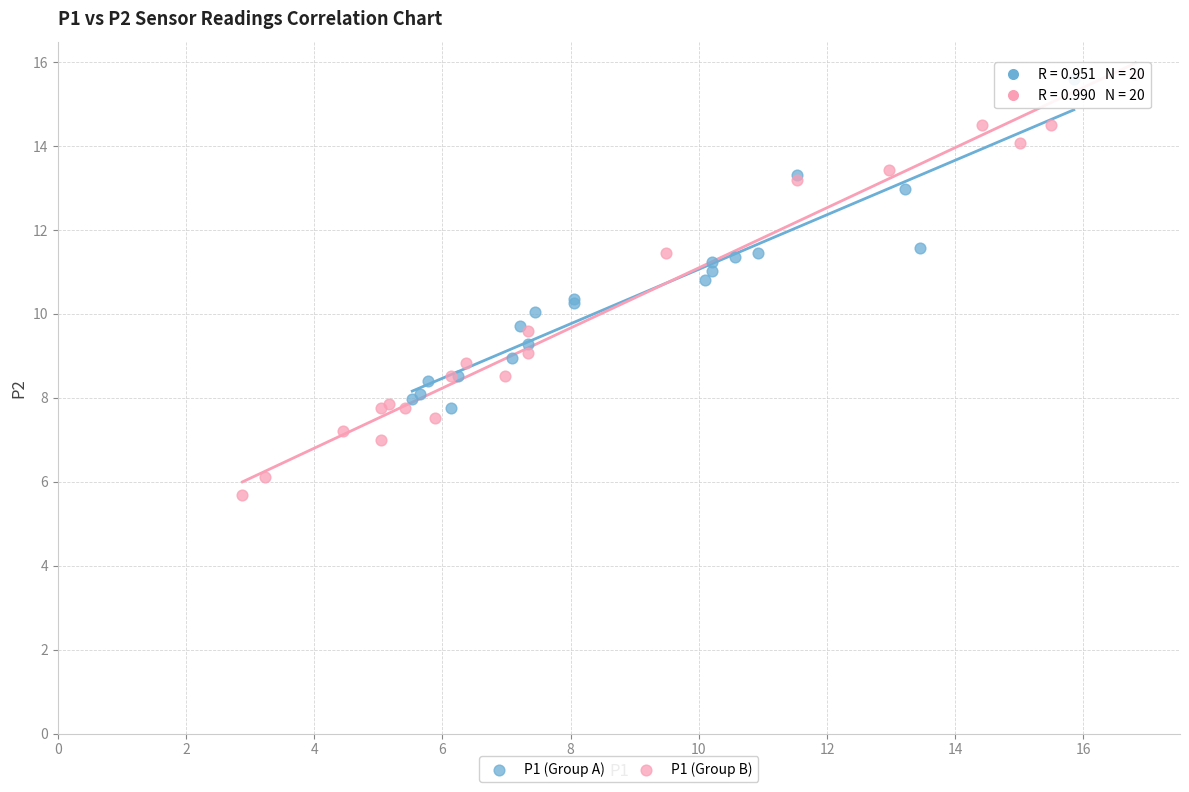

Which series has the widest spread of Y values?

P1 (Group B)